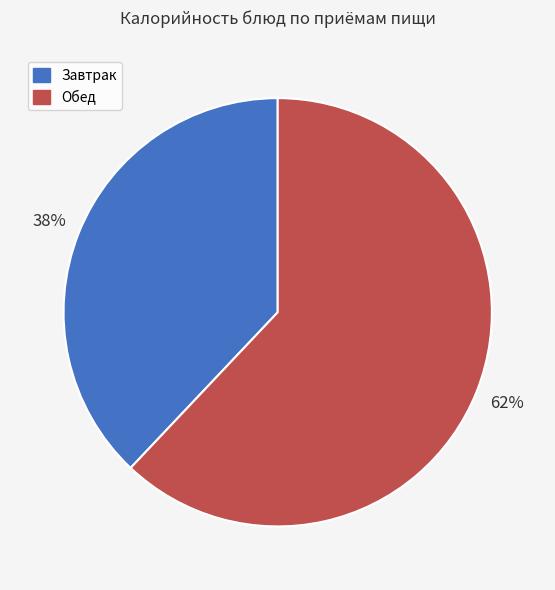

How many segments does this pie chart have?

2